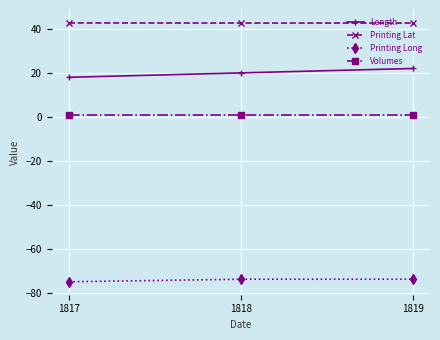

At which category does the chart reach its minimum across all series?

1817